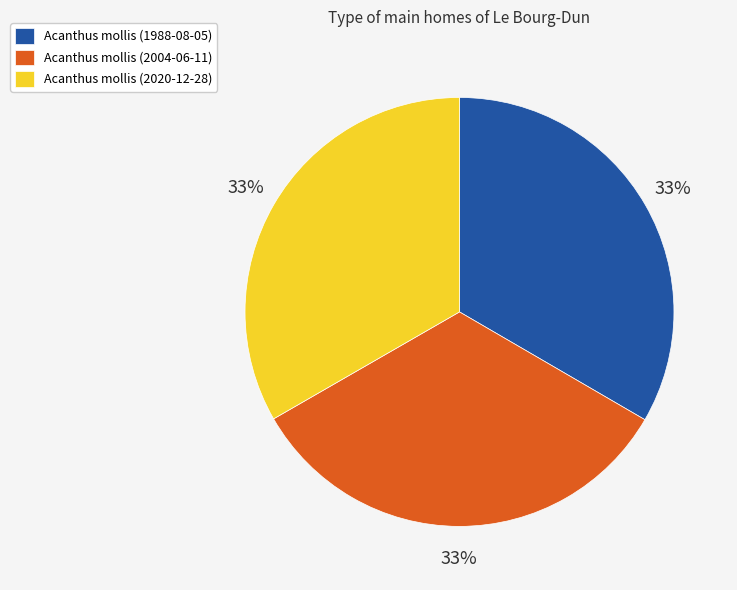

Approximately how many times larger is the value at Acanthus mollis (2004-06-11) compared to Acanthus mollis (1988-08-05)?

1.0